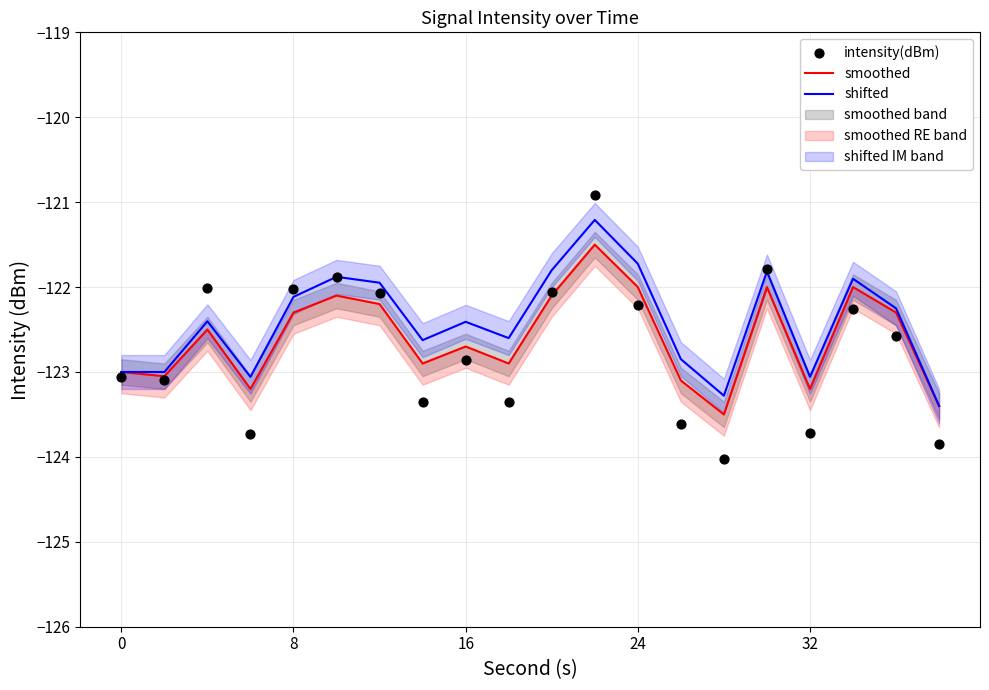

Which series has the largest total across all categories?

shifted